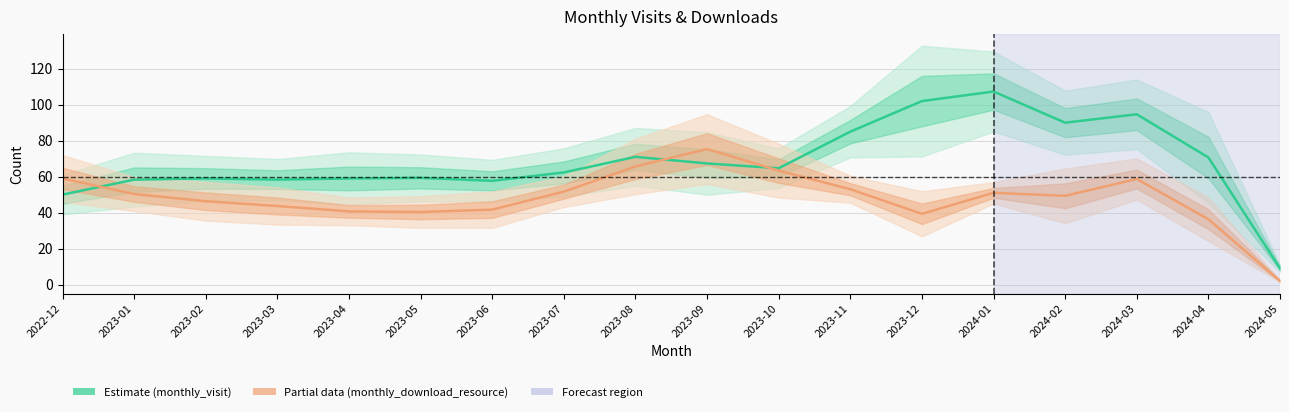

True or false: monthly_visit and monthly_download_resource cross at least once.

True